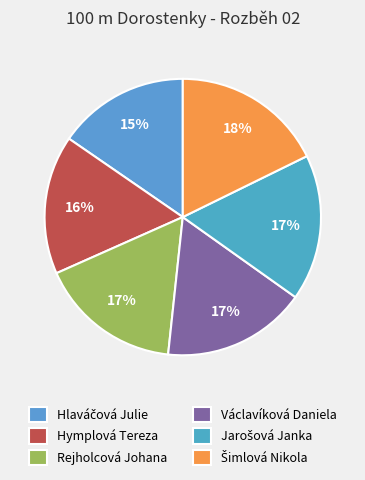

What is the largest slice in the pie chart?

Šimlová Nikola